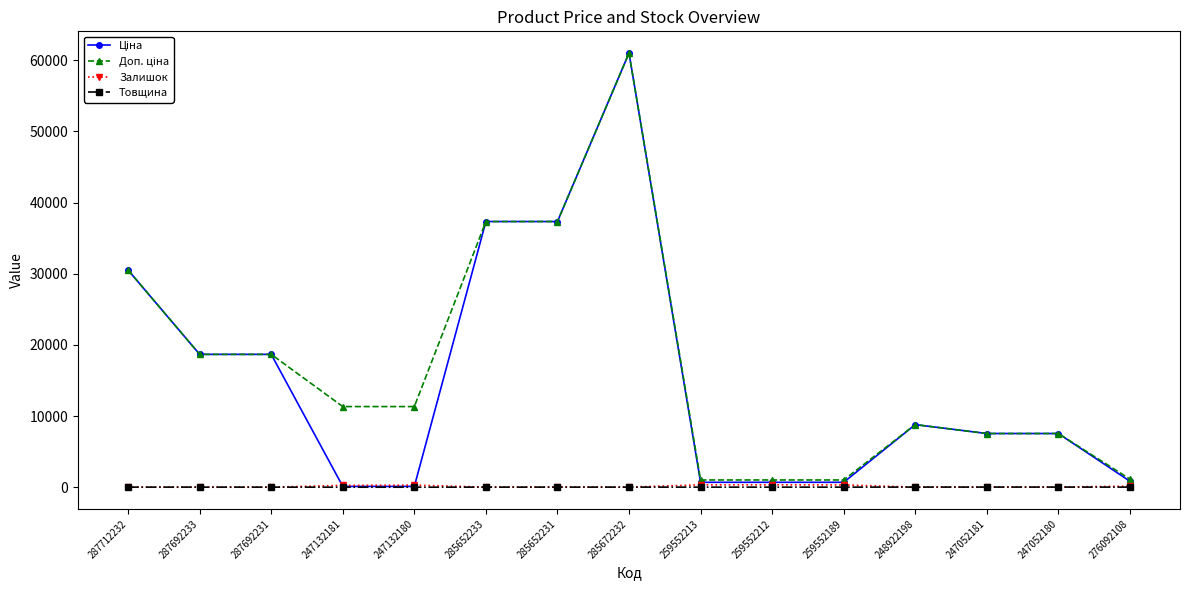

True or false: Залишок has more than 0 points higher than both neighbors.

True